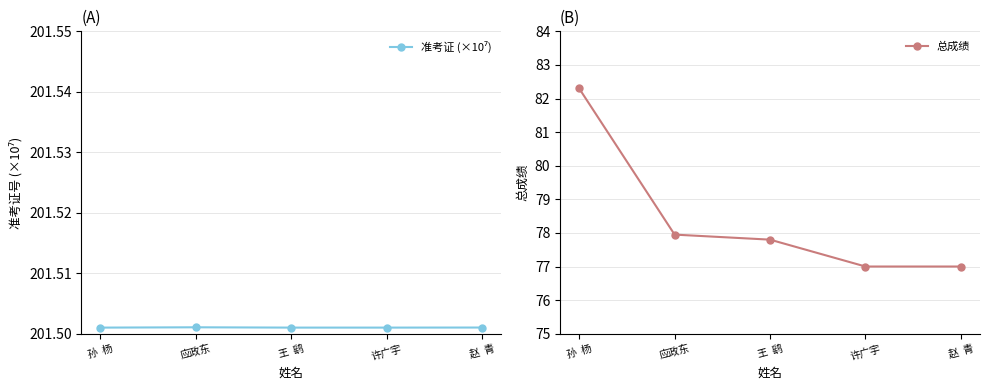

Which series has the widest spread of values?

总成绩